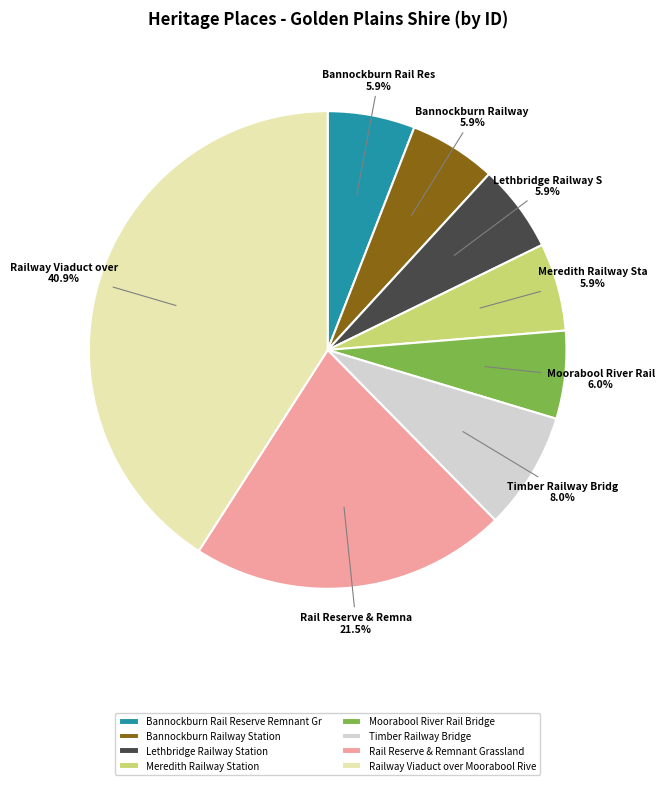

Which category has the biggest portion of the pie?

Railway Viaduct over Moorabool Rive